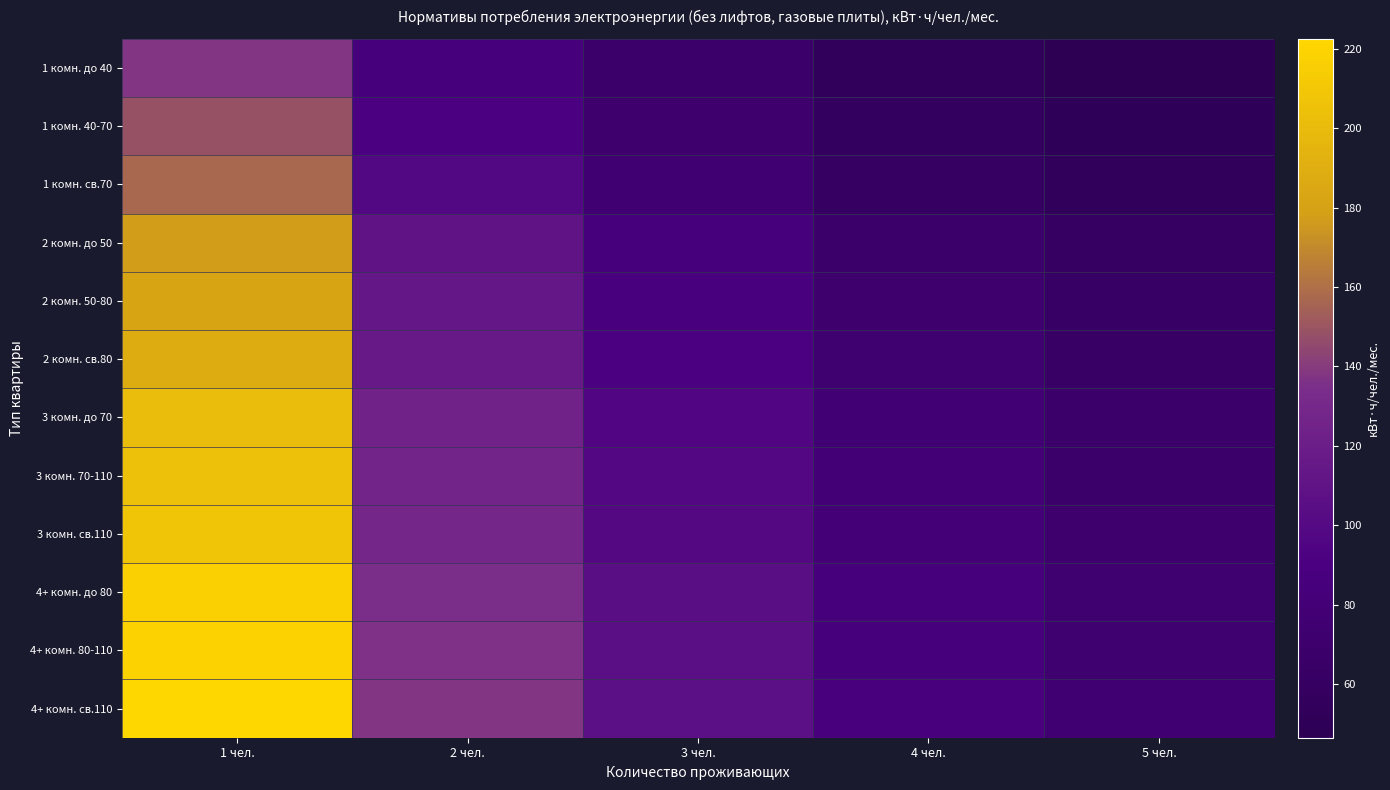

Which series has the largest range (max minus min)?

4+ комн. св.110